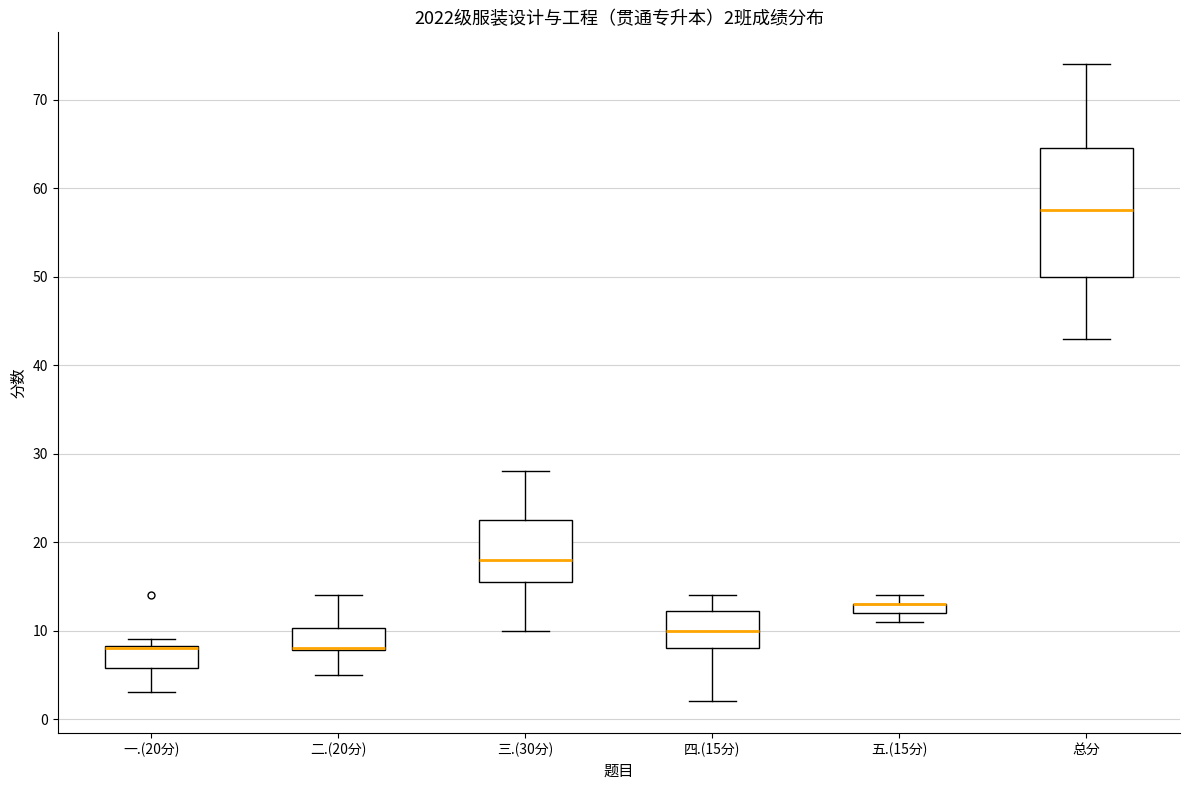

Comparing the boxes themselves (not the whiskers), which one is the tallest?

总分